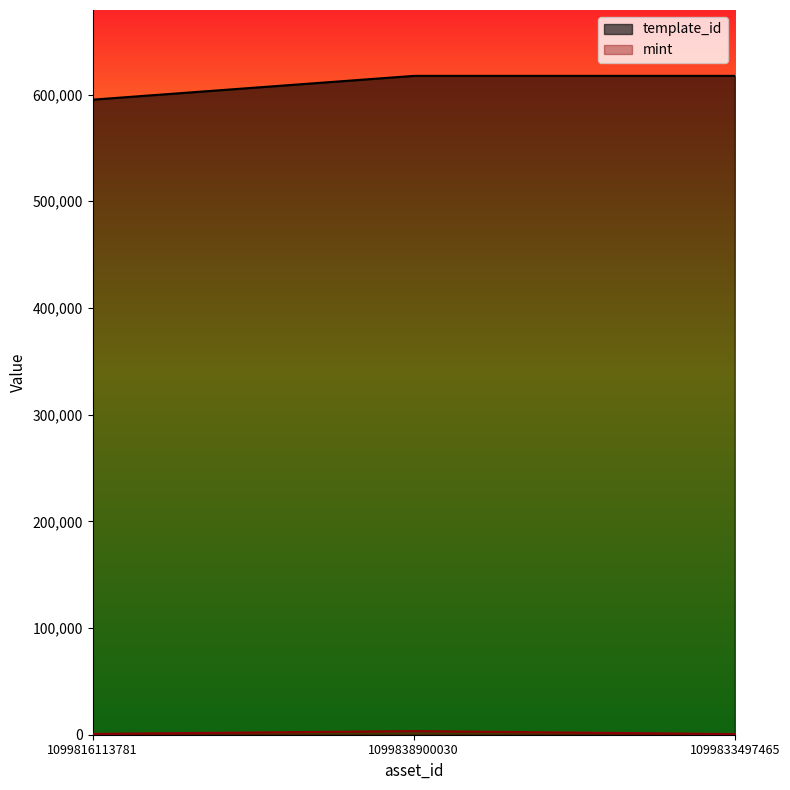

Rank the series at 1099833497465 from lowest to highest value.

mint, template_id